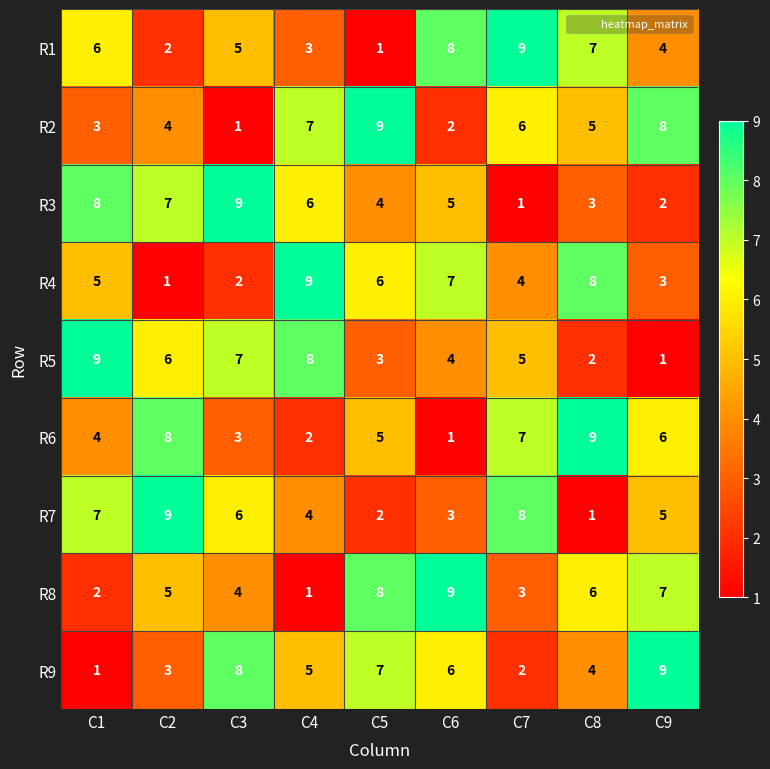

How many R1 values are between 3 and 7?

5